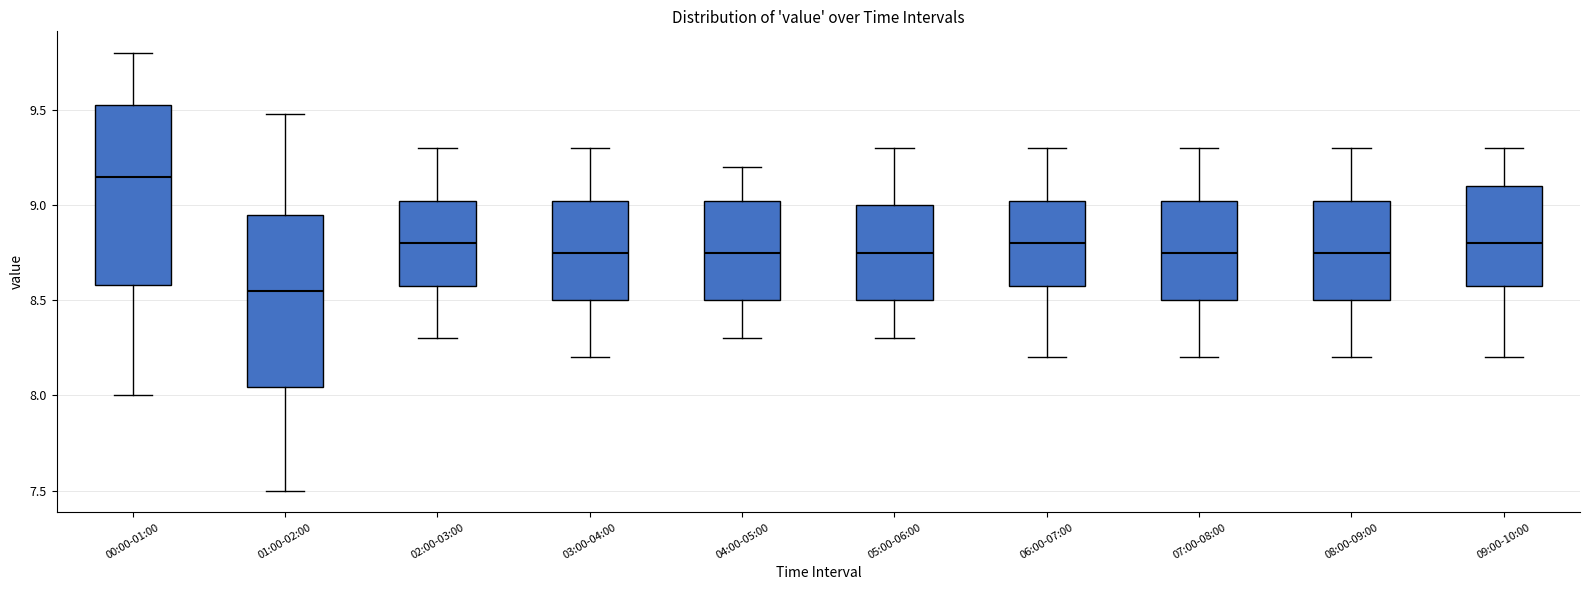

Where is the lower edge of the box for 07:00-08:00 on the y-axis? The values are not printed on the chart, so give them approximately, as read against the axis.

8.50